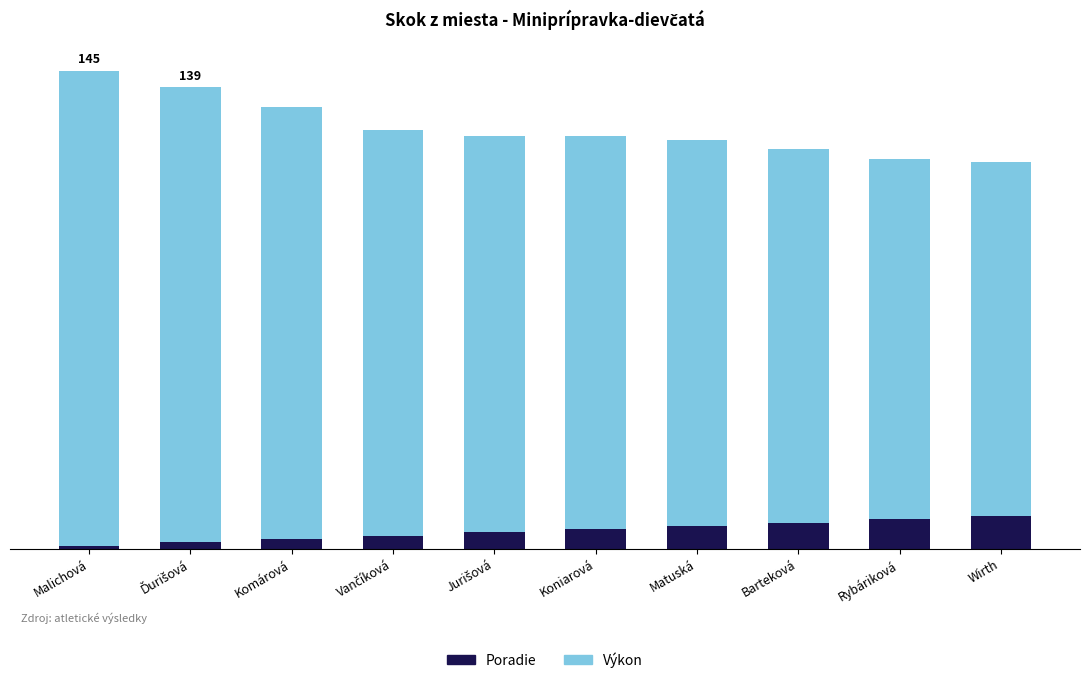

What are all the series names shown in the legend?

Poradie, Výkon